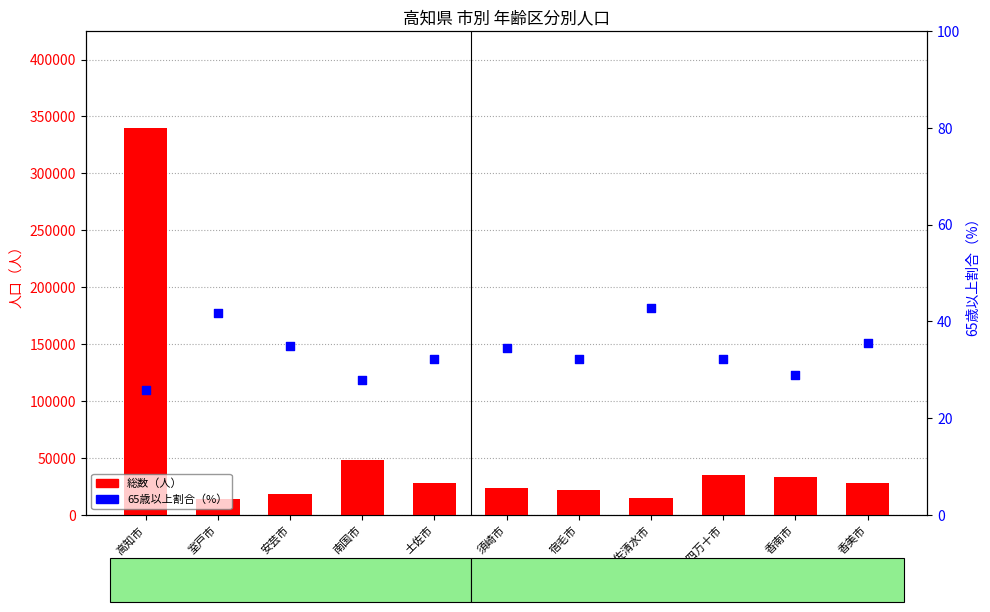

What is the total value across all series at 安芸市?

18380.8